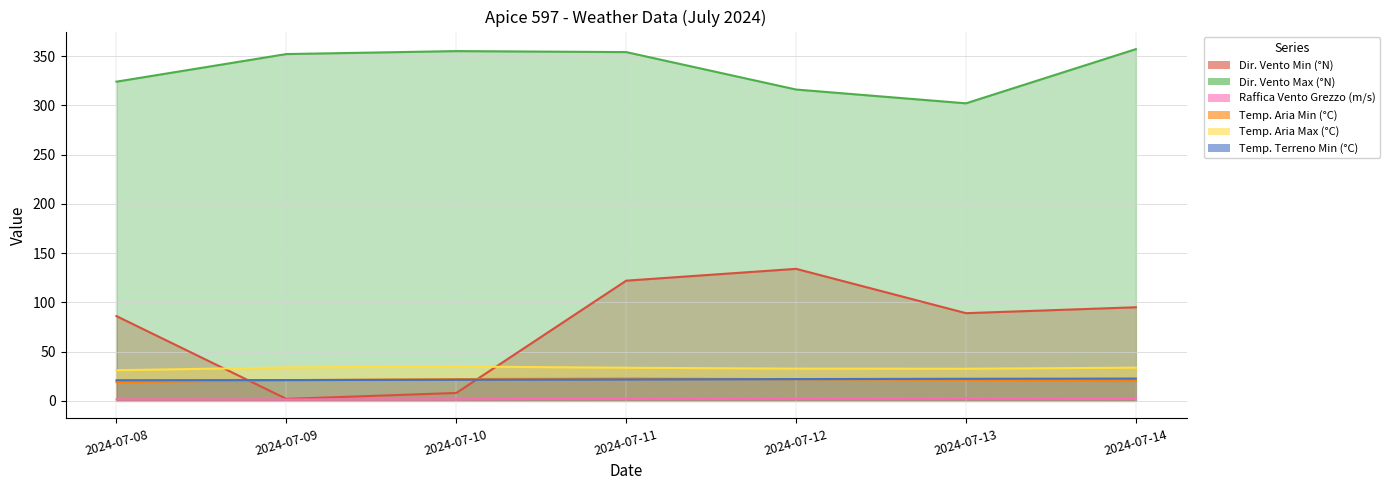

What is the difference between the Raffica Vento Grezzo (m/s) values at 2024-07-08 and 2024-07-12?

0.9